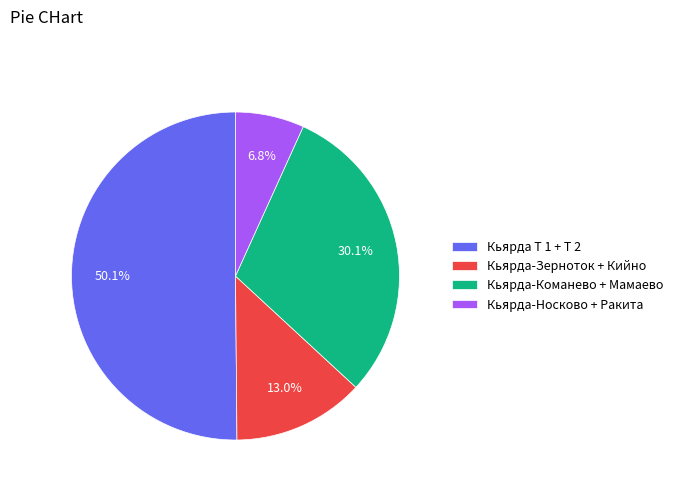

Which category has the smallest portion of the pie?

Кьярда-Носково + Ракита